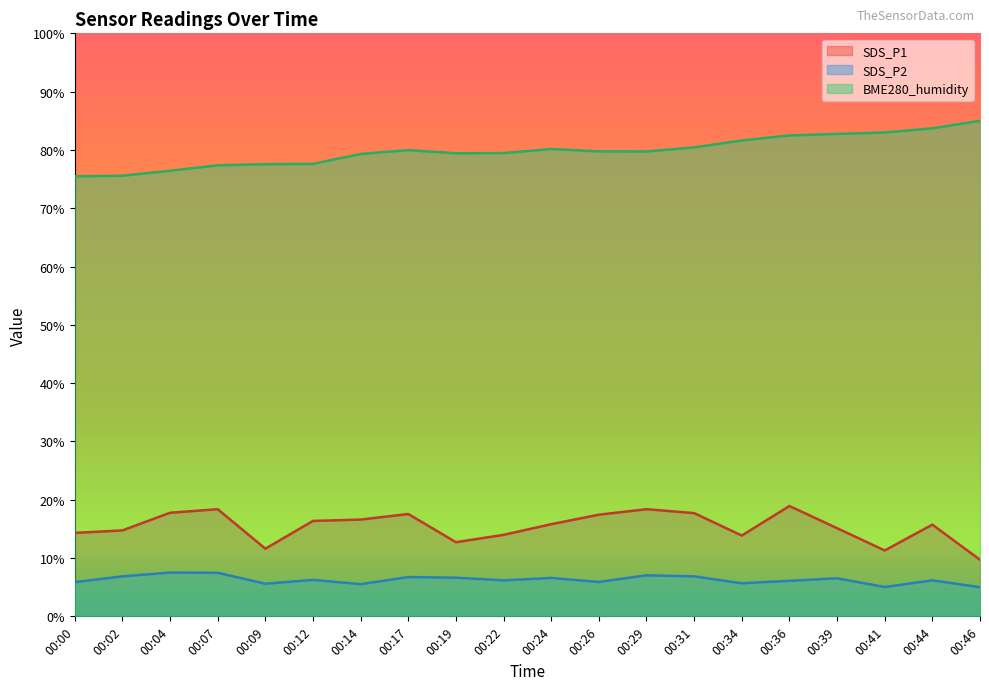

How many distinct data groups are displayed?

3